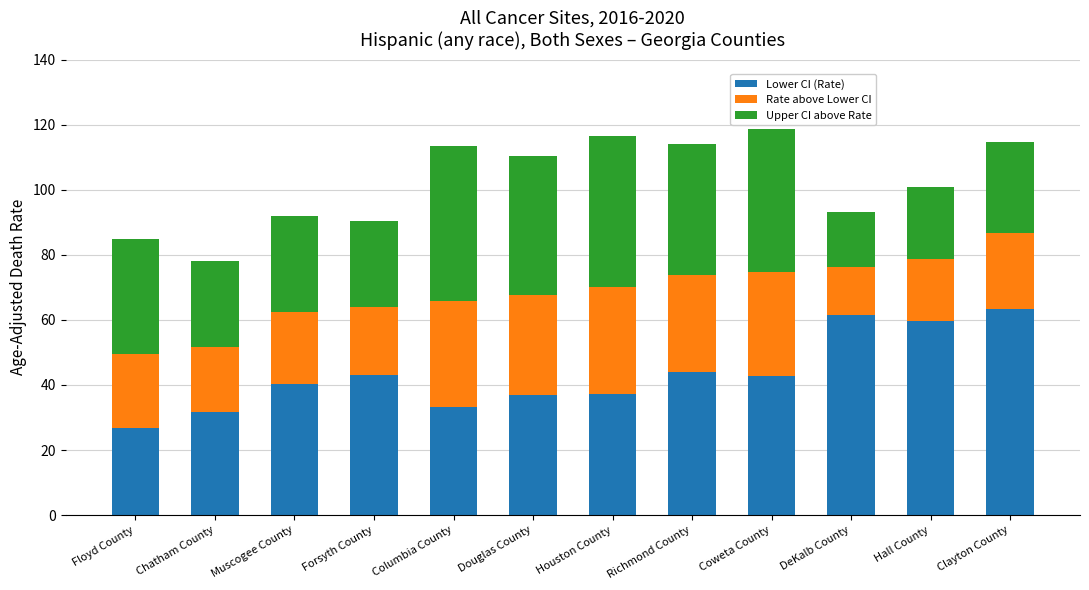

What is the total value across all series at Hall County?

100.9